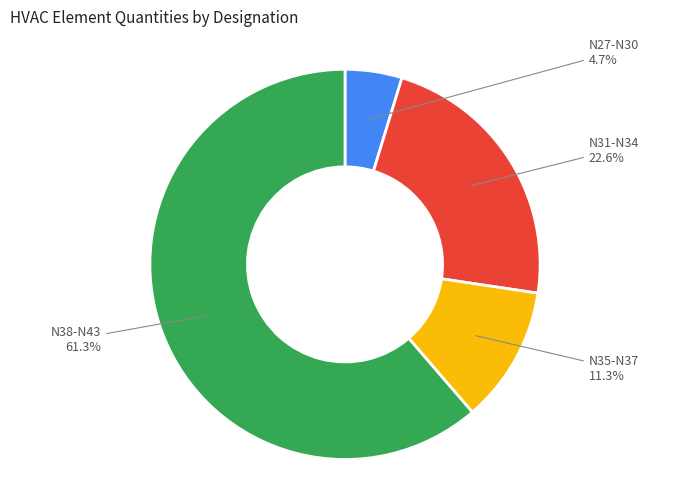

Which slice is the smallest?

N27-N30